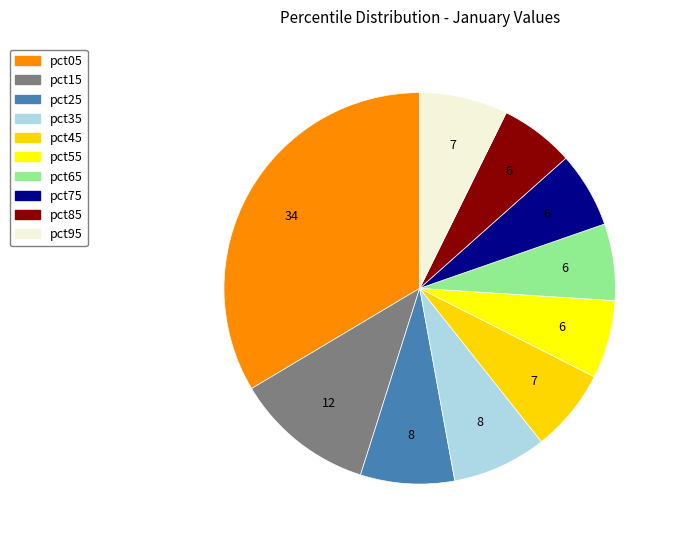

Is it true that pct65 is 6% of the pie?

True